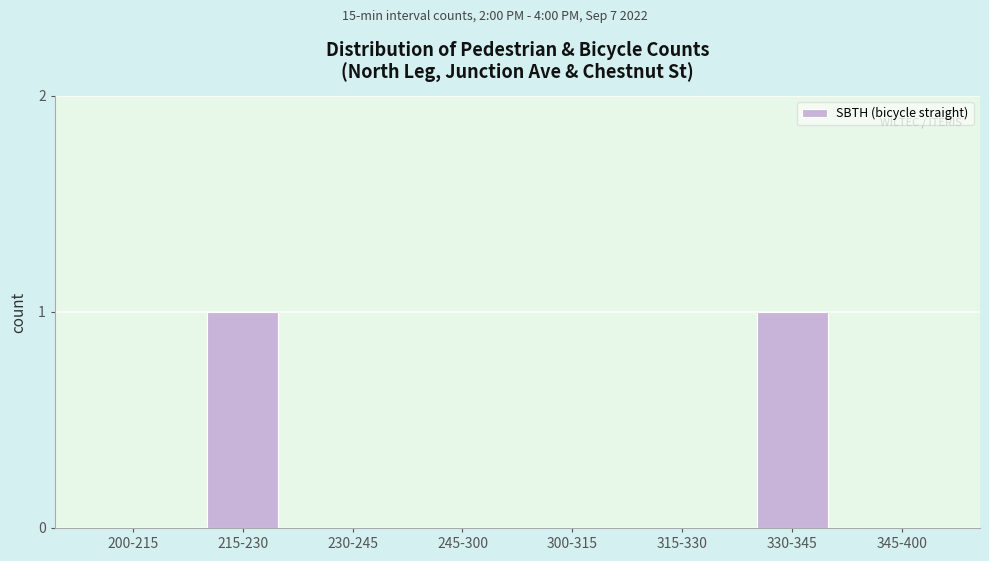

Reading left to right, list all the values displayed in this chart.

200-215=0	215-230=1	230-245=0	245-300=0	300-315=0	315-330=0	330-345=1	345-400=0